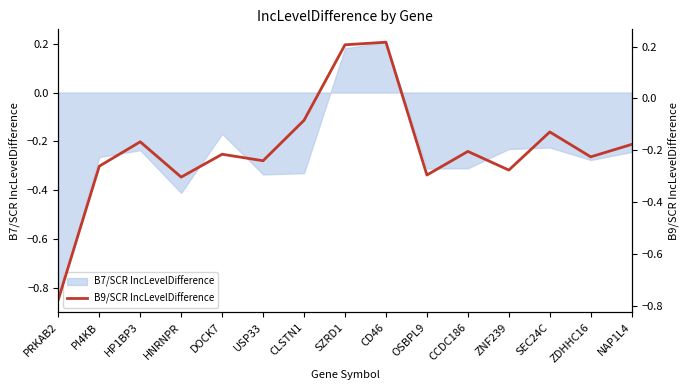

How many lines are shown in the chart?

1